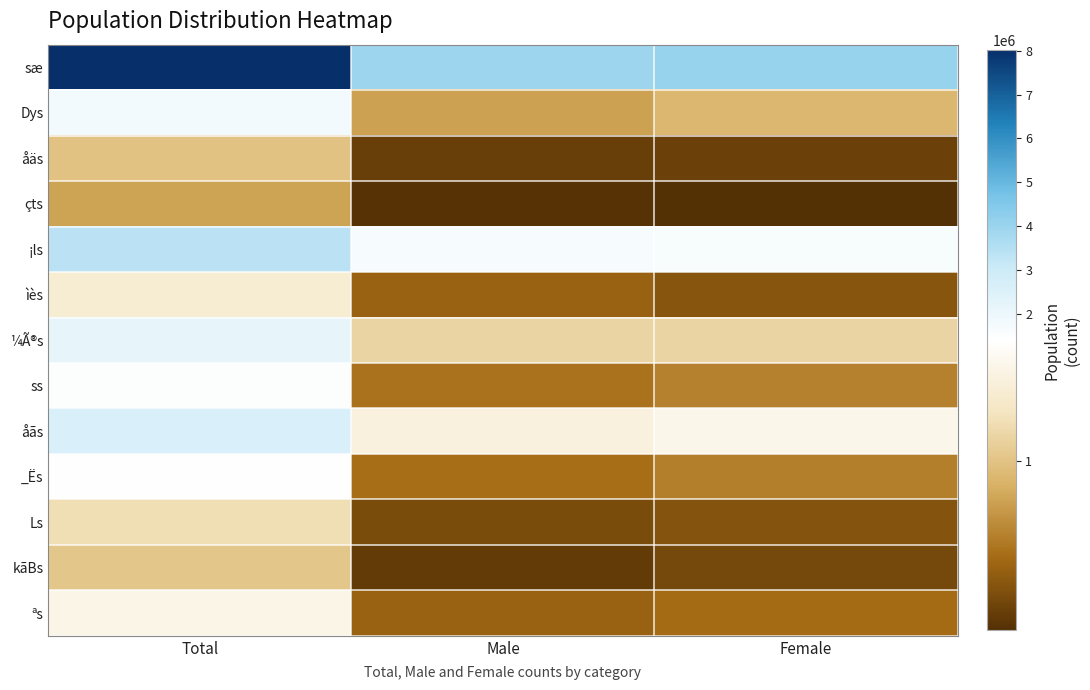

Which series has the largest total across all categories?

sæ